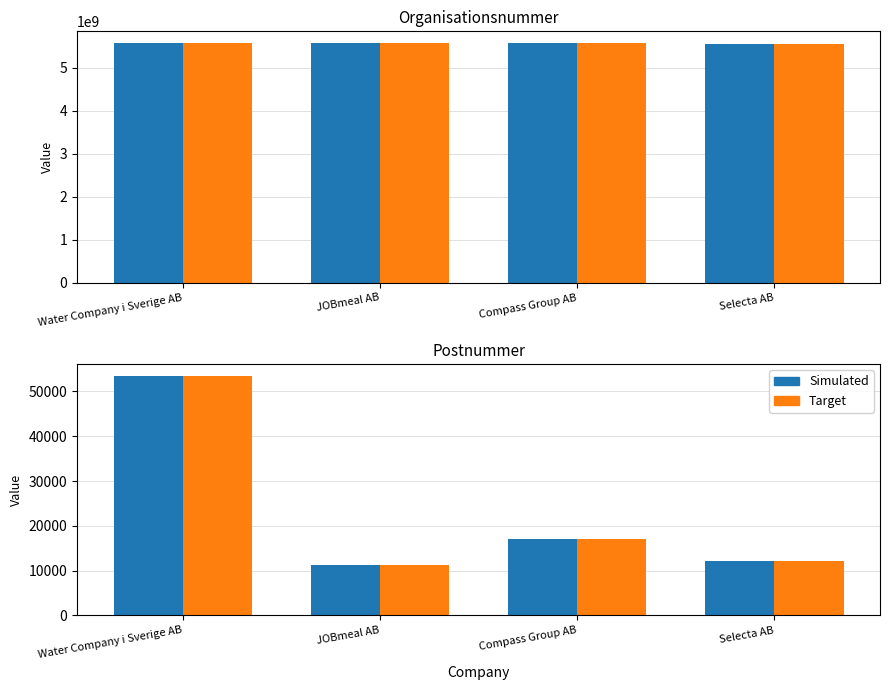

Reading left to right, what are all the values shown in this chart?

Organisationsnummer: 5564819364	5565765954	5562581461	5560693318
Postnummer (ref): 5564819364	5565765954	5562581461	5560693318
Postnummer: 53434	11251	17123	12090
Postnummer (Target): 53434	11251	17123	12090